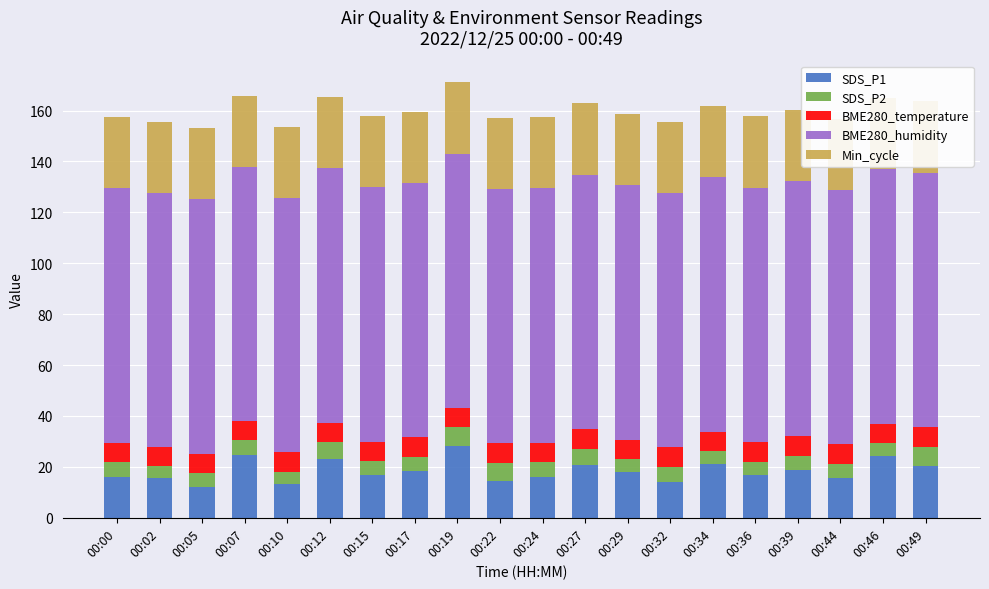

Reading right to left, what are all the values shown in this chart?

SDS_P1: 00:49=20.4	00:46=24.2	00:44=15.7	00:39=18.6	00:36=16.6	00:34=21.0	00:32=14.1	00:29=17.9	00:27=20.6	00:24=15.9	00:22=14.5	00:19=28.1	00:17=18.4	00:15=16.8	00:12=22.9	00:10=13.2	00:07=24.6	00:05=12.1	00:02=15.4	00:00=16.2
SDS_P2: 00:49=7.4	00:46=5.0	00:44=5.2	00:39=5.7	00:36=5.3	00:34=5.1	00:32=5.8	00:29=5.1	00:27=6.4	00:24=5.9	00:22=7.0	00:19=7.3	00:17=5.6	00:15=5.6	00:12=6.8	00:10=5.0	00:07=5.7	00:05=5.4	00:02=4.8	00:00=5.9
BME280_temperature: 00:49=7.8	00:46=7.8	00:44=7.8	00:39=7.8	00:36=7.8	00:34=7.8	00:32=7.8	00:29=7.6	00:27=7.7	00:24=7.7	00:22=7.7	00:19=7.6	00:17=7.6	00:15=7.6	00:12=7.6	00:10=7.6	00:07=7.5	00:05=7.5	00:02=7.5	00:00=7.4
BME280_humidity: 00:49=100.0	00:46=100.0	00:44=100.0	00:39=100.0	00:36=100.0	00:34=100.0	00:32=100.0	00:29=100.0	00:27=100.0	00:24=100.0	00:22=100.0	00:19=100.0	00:17=100.0	00:15=100.0	00:12=100.0	00:10=100.0	00:07=100.0	00:05=100.0	00:02=100.0	00:00=100.0
Min_cycle: 00:49=28.0	00:46=28.0	00:44=28.0	00:39=28.0	00:36=28.0	00:34=28.0	00:32=28.0	00:29=28.0	00:27=28.0	00:24=28.0	00:22=28.0	00:19=28.0	00:17=28.0	00:15=28.0	00:12=28.0	00:10=28.0	00:07=28.0	00:05=28.0	00:02=28.0	00:00=28.0